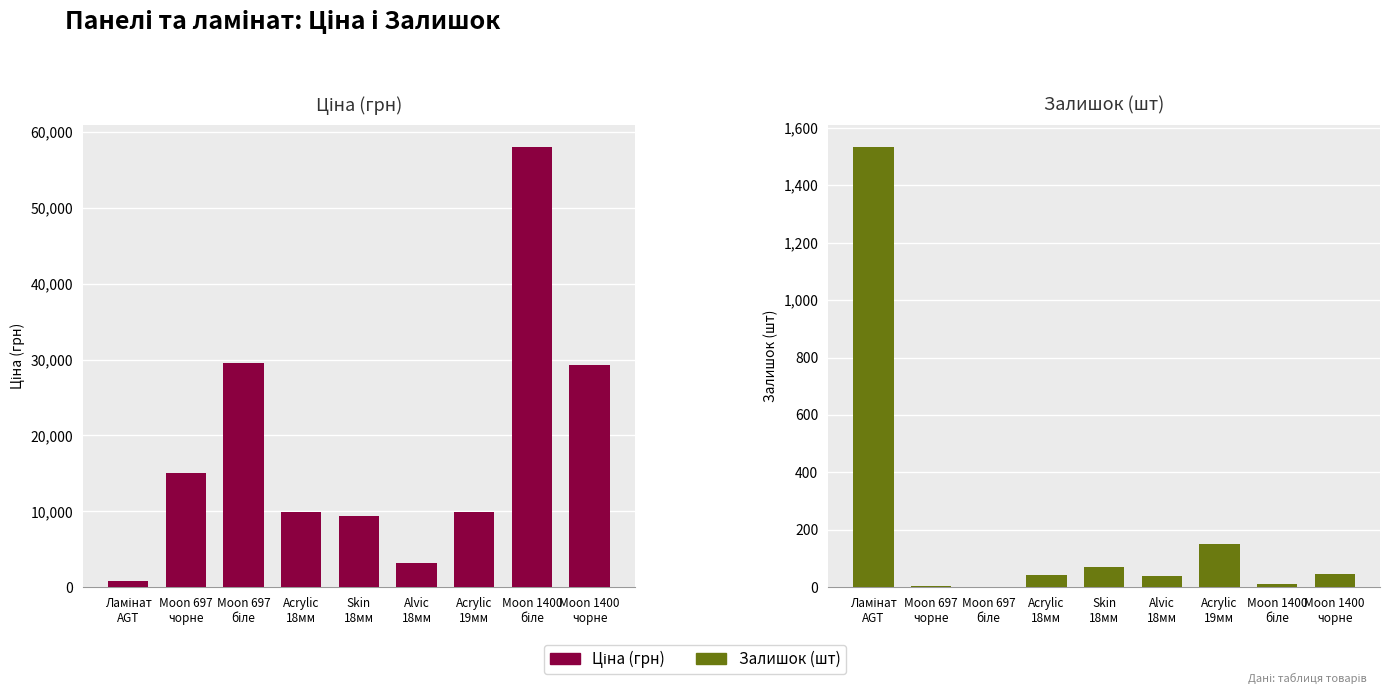

At which label is Залишок (шт) closest to 767?

Acrylic
19мм